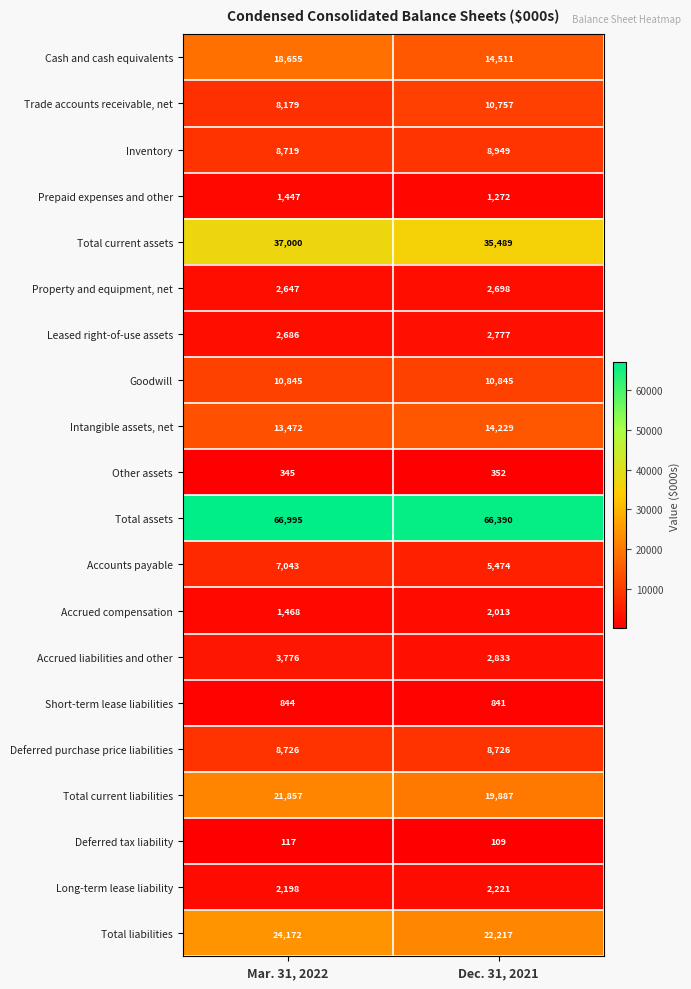

Which series changed the most between Mar. 31, 2022 and Dec. 31, 2021?

Cash and cash equivalents